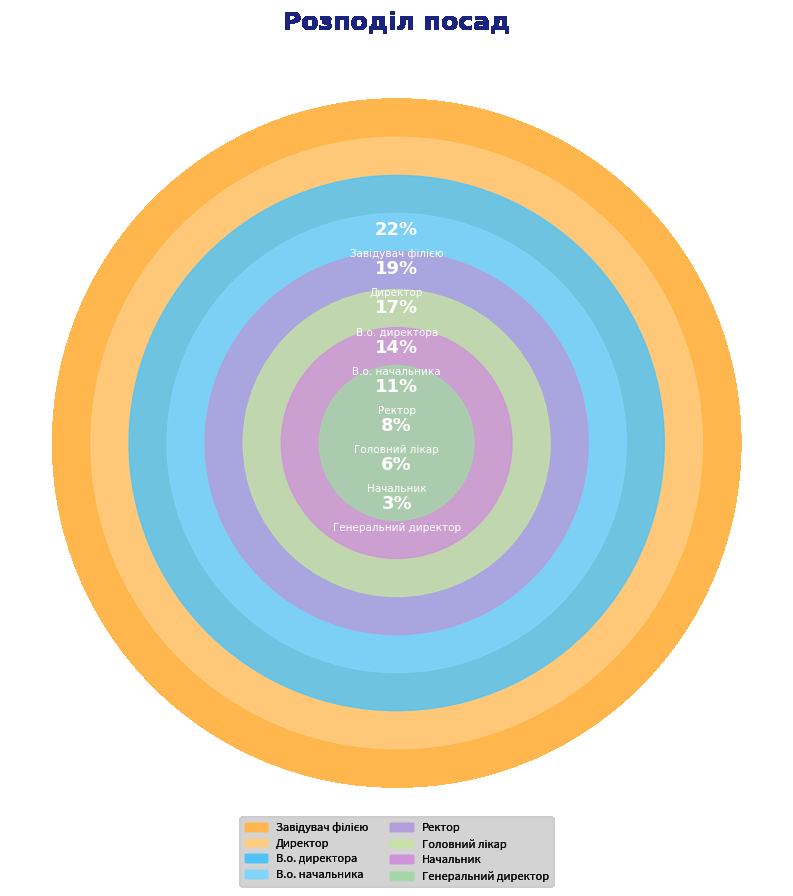

To the nearest percent, what percentage of the pie is Головний лікар?

8%